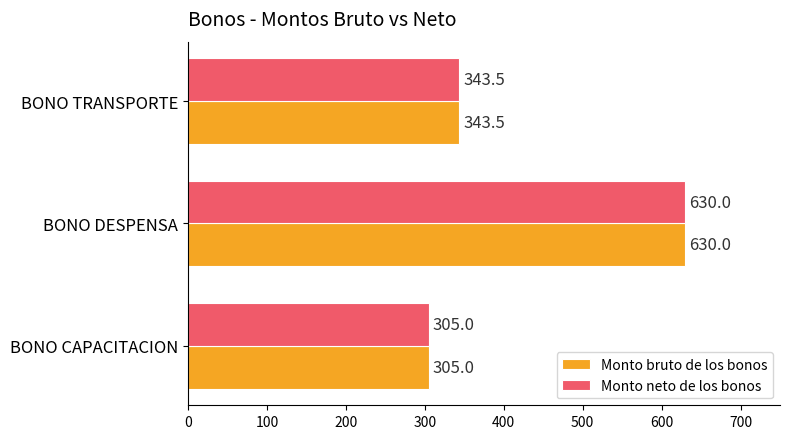

Count the Monto neto de los bonos values in the range 305 to 630.

3